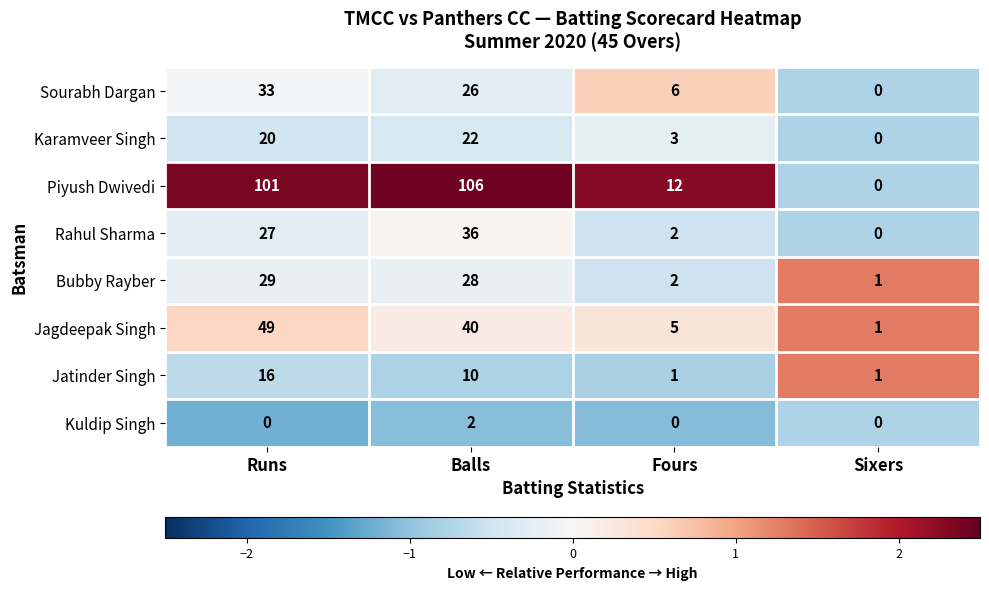

How many values in Karamveer Singh are above zero?

3